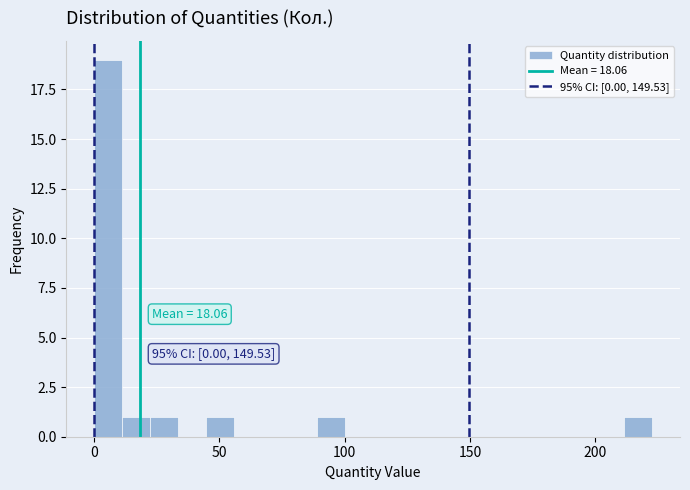

Around what value on the x-axis is the tallest bar? Give the approximate position of its centre, as read against the axis.

5